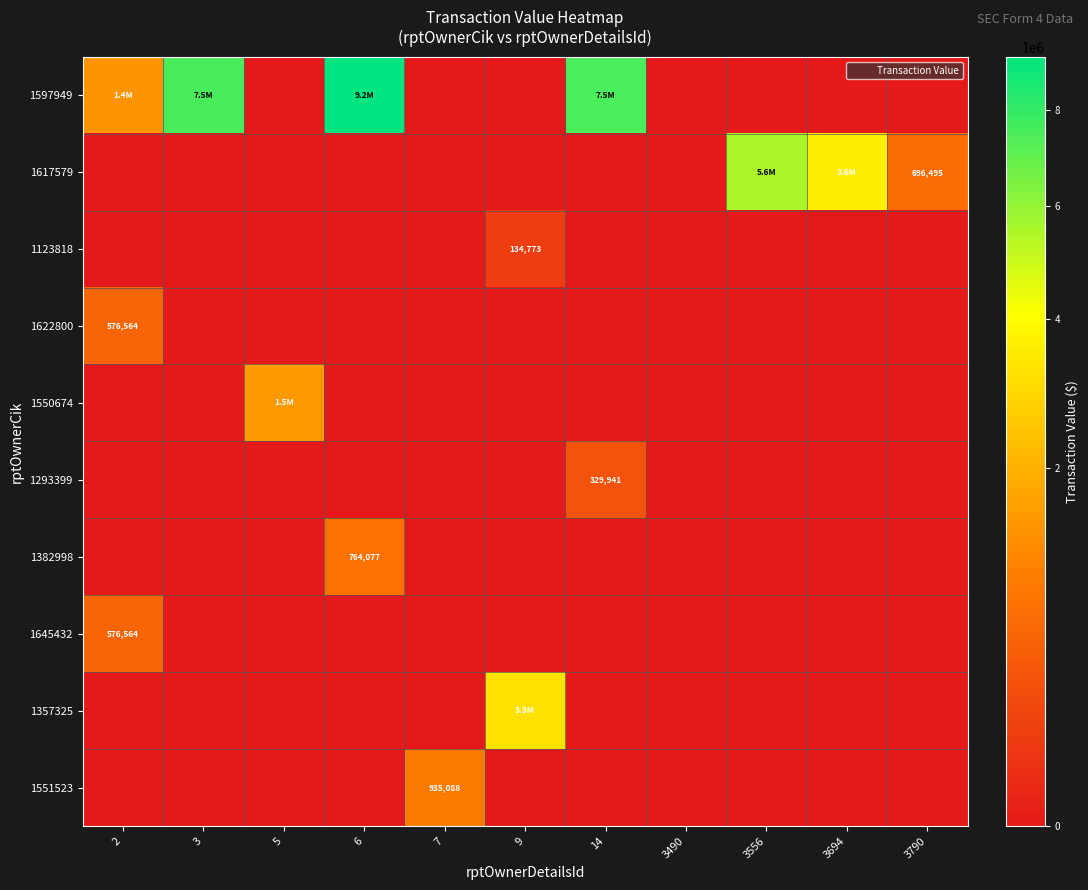

Is it true that 1123818 equals 83772 at 9?

False